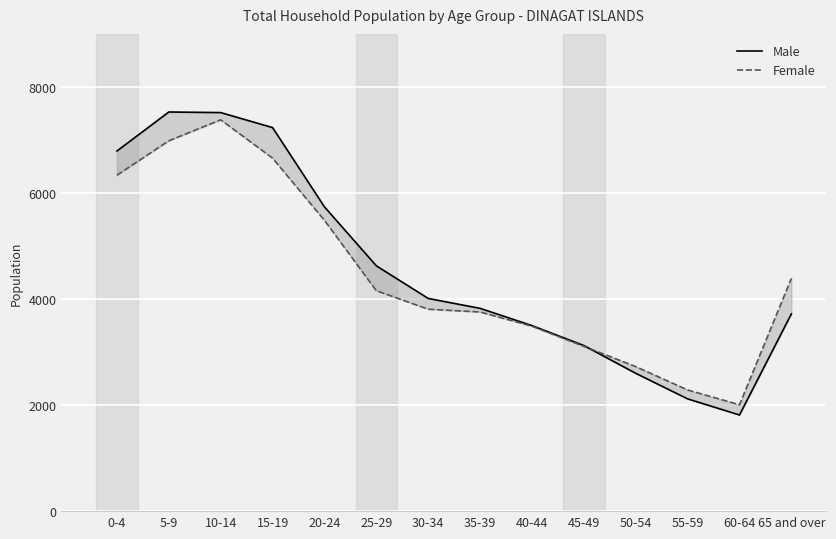

At how many categories does at least one series exceed 4231?

7